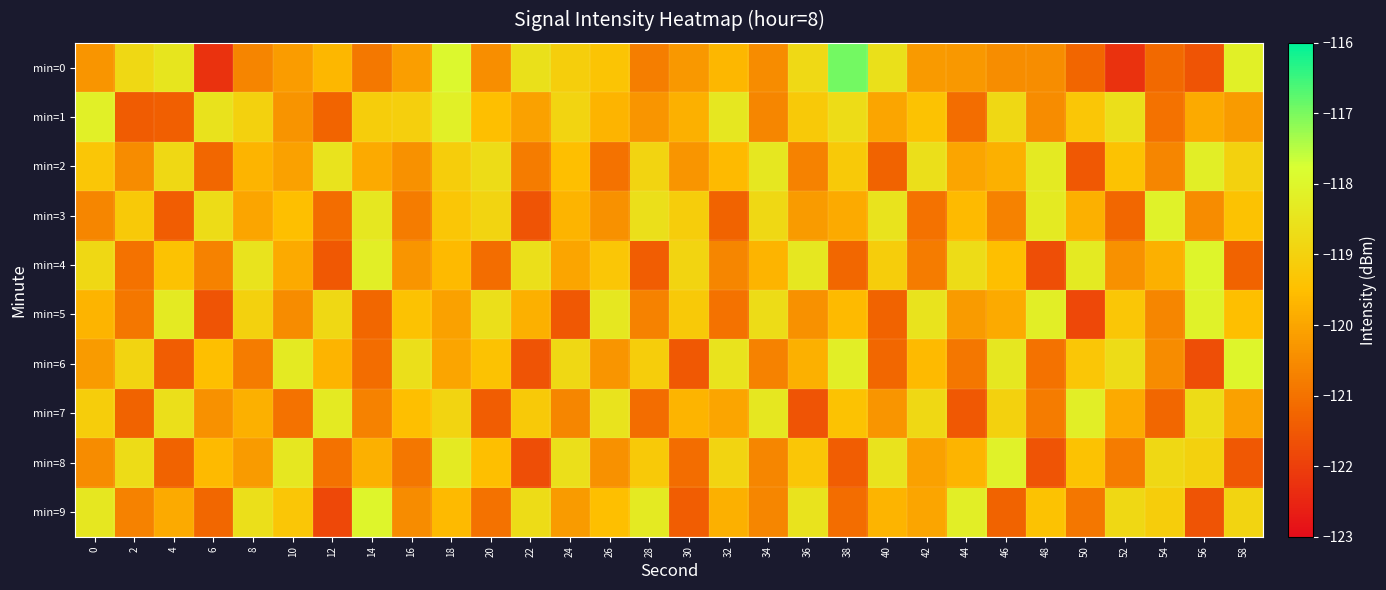

Reading right to left, transcribe all the data shown in this chart.

min=0: 58=-118.1	56=-121.6	54=-121.2	52=-122.2	50=-121.2	48=-120.5	46=-120.5	44=-120.2	42=-120.2	40=-118.6	38=-116.9	36=-118.8	34=-120.5	32=-119.6	30=-120.3	28=-120.8	26=-119.3	24=-119.1	22=-118.6	20=-120.4	18=-117.9	16=-120.2	14=-120.9	12=-119.6	10=-120.2	8=-120.6	6=-122.3	4=-118.5	2=-118.8	0=-120.3
min=1: 58=-120.2	56=-119.9	54=-121.0	52=-118.6	50=-119.3	48=-120.5	46=-118.8	44=-121.1	42=-119.4	40=-120.0	38=-118.7	36=-119.2	34=-120.6	32=-118.4	30=-119.8	28=-120.3	26=-119.7	24=-118.9	22=-120.1	20=-119.5	18=-118.1	16=-119.1	14=-119.1	12=-121.3	10=-120.3	8=-119.0	6=-118.5	4=-121.4	2=-121.4	0=-118.2
min=2: 58=-119.0	56=-118.2	54=-120.6	52=-119.4	50=-121.5	48=-118.3	46=-119.8	44=-120.0	42=-118.6	40=-121.3	38=-119.2	36=-120.7	34=-118.4	32=-119.6	30=-120.3	28=-118.9	26=-121.0	24=-119.5	22=-120.8	20=-118.7	18=-119.1	16=-120.4	14=-119.9	12=-118.5	10=-120.1	8=-119.7	6=-121.2	4=-118.8	2=-120.5	0=-119.3
min=3: 58=-119.4	56=-120.5	54=-118.1	52=-121.2	50=-119.8	48=-118.3	46=-120.7	44=-119.6	42=-121.0	40=-118.5	38=-119.9	36=-120.2	34=-118.8	32=-121.3	30=-119.1	28=-118.6	26=-120.4	24=-119.7	22=-121.6	20=-118.9	18=-119.3	16=-120.8	14=-118.4	12=-121.1	10=-119.5	8=-120.0	6=-118.7	4=-121.4	2=-119.2	0=-120.6
min=4: 58=-121.3	56=-118.0	54=-119.8	52=-120.4	50=-118.3	48=-121.7	46=-119.5	44=-118.7	42=-120.8	40=-119.1	38=-121.2	36=-118.4	34=-119.7	32=-120.6	30=-118.9	28=-121.4	26=-119.3	24=-120.0	22=-118.6	20=-121.1	18=-119.6	16=-120.3	14=-118.2	12=-121.5	10=-119.9	8=-118.5	6=-120.7	4=-119.4	2=-121.0	0=-118.8
min=5: 58=-119.5	56=-118.1	54=-120.6	52=-119.3	50=-121.8	48=-118.2	46=-119.9	44=-120.2	42=-118.5	40=-121.3	38=-119.6	36=-120.4	34=-118.7	32=-121.0	30=-119.2	28=-120.7	26=-118.4	24=-121.5	22=-119.8	20=-118.6	18=-120.1	16=-119.4	14=-121.2	12=-118.8	10=-120.5	8=-119.0	6=-121.6	4=-118.3	2=-120.9	0=-119.7
min=6: 58=-118.0	56=-121.7	54=-120.5	52=-118.7	50=-119.3	48=-121.0	46=-118.4	44=-120.9	42=-119.6	40=-121.2	38=-118.2	36=-119.8	34=-120.7	32=-118.5	30=-121.5	28=-119.1	26=-120.3	24=-118.8	22=-121.6	20=-119.4	18=-120.0	16=-118.6	14=-121.1	12=-119.7	10=-118.3	8=-120.8	6=-119.5	4=-121.4	2=-118.9	0=-120.2
min=7: 58=-120.1	56=-118.7	54=-121.2	52=-119.9	50=-118.2	48=-120.8	46=-119.0	44=-121.5	42=-118.8	40=-120.3	38=-119.4	36=-121.6	34=-118.4	32=-120.0	30=-119.7	28=-121.1	26=-118.5	24=-120.6	22=-119.2	20=-121.4	18=-118.9	16=-119.5	14=-120.7	12=-118.3	10=-121.0	8=-119.8	6=-120.4	4=-118.6	2=-121.3	0=-119.1
min=8: 58=-121.5	56=-119.0	54=-118.8	52=-120.8	50=-119.4	48=-121.6	46=-118.1	44=-119.7	42=-120.1	40=-118.5	38=-121.4	36=-119.3	34=-120.6	32=-118.9	30=-121.1	28=-119.2	26=-120.4	24=-118.6	22=-121.7	20=-119.5	18=-118.3	16=-120.9	14=-119.8	12=-121.0	10=-118.4	8=-120.2	6=-119.6	4=-121.3	2=-118.7	0=-120.5
min=9: 58=-118.9	56=-121.6	54=-119.1	52=-118.8	50=-120.9	48=-119.4	46=-121.3	44=-118.2	42=-120.0	40=-119.7	38=-121.1	36=-118.5	34=-120.6	32=-119.8	30=-121.4	28=-118.3	26=-119.5	24=-120.2	22=-118.7	20=-121.0	18=-119.6	16=-120.5	14=-118.0	12=-121.8	10=-119.3	8=-118.6	6=-121.2	4=-119.9	2=-120.7	0=-118.4